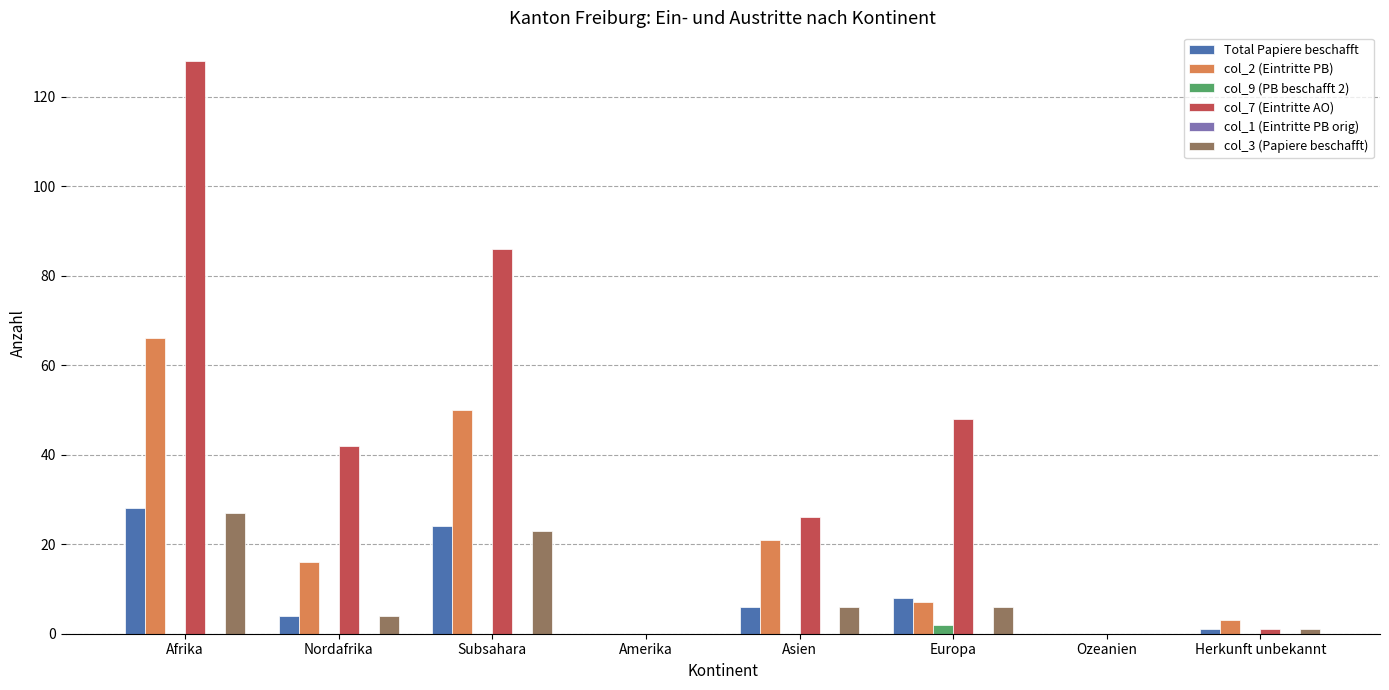

Is it true that col_3 (Papiere beschafft) equals 4 at Nordafrika?

True